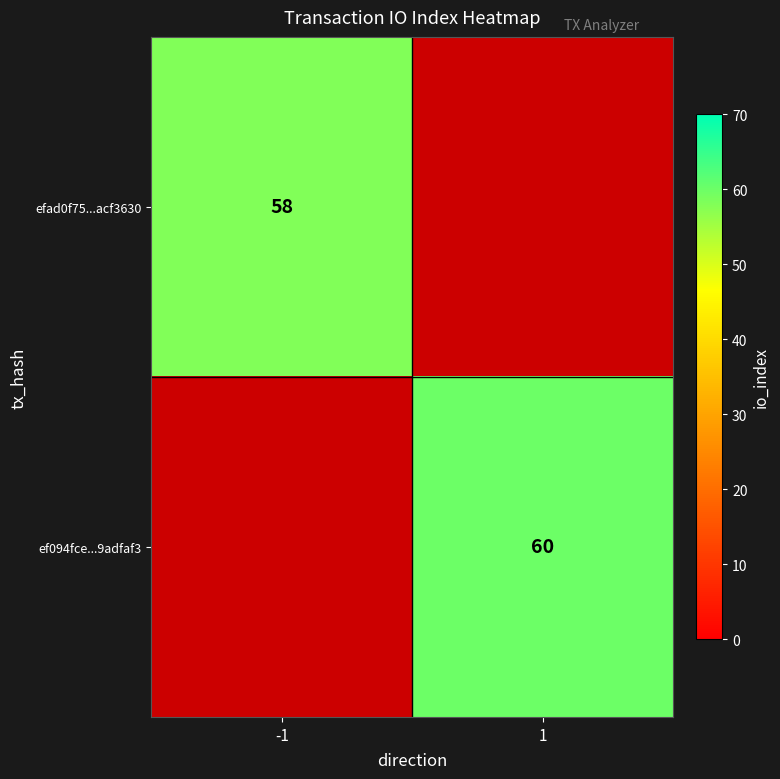

The value of ef094fce...9adfaf3 at 1 is 36.1. True or false?

False